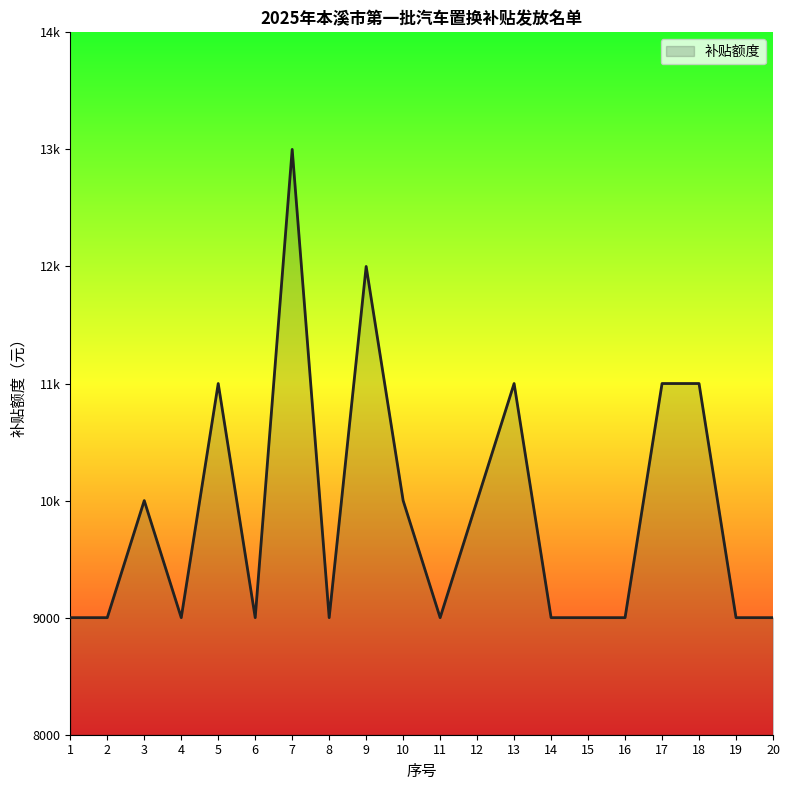

Is this an area chart (filled region under the line)?

Yes